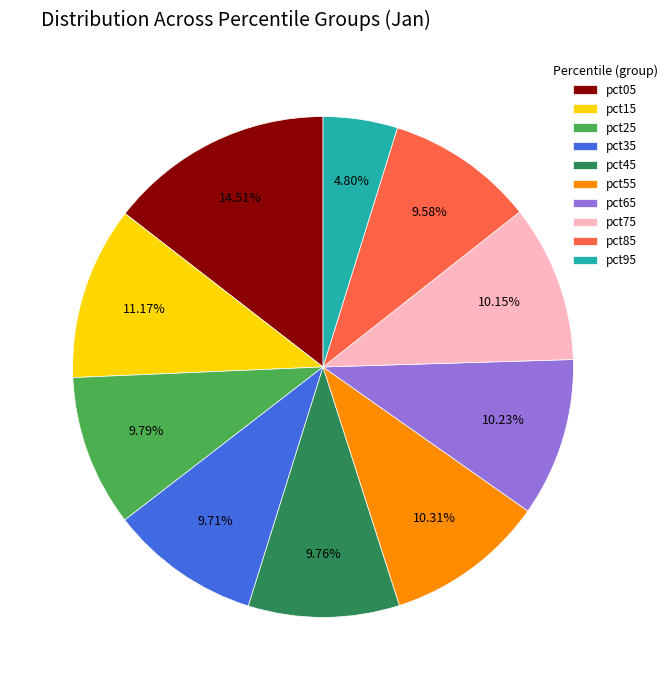

How many segments does this pie chart have?

10